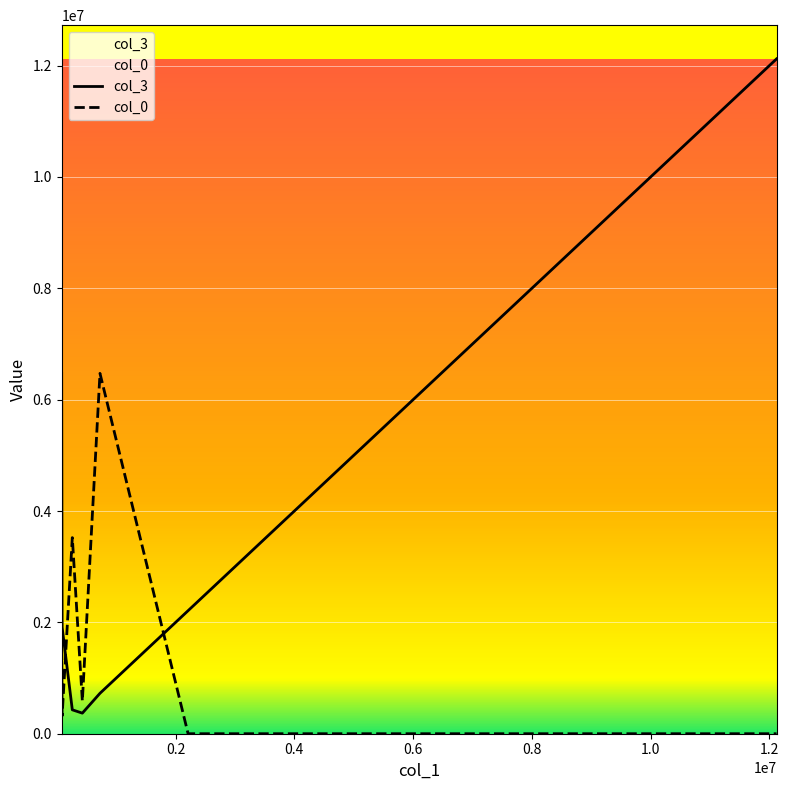

Which series has the widest spread of values?

col_3